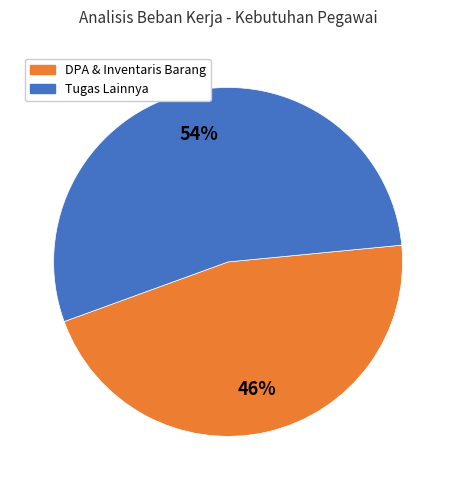

How many segments does this pie chart have?

2